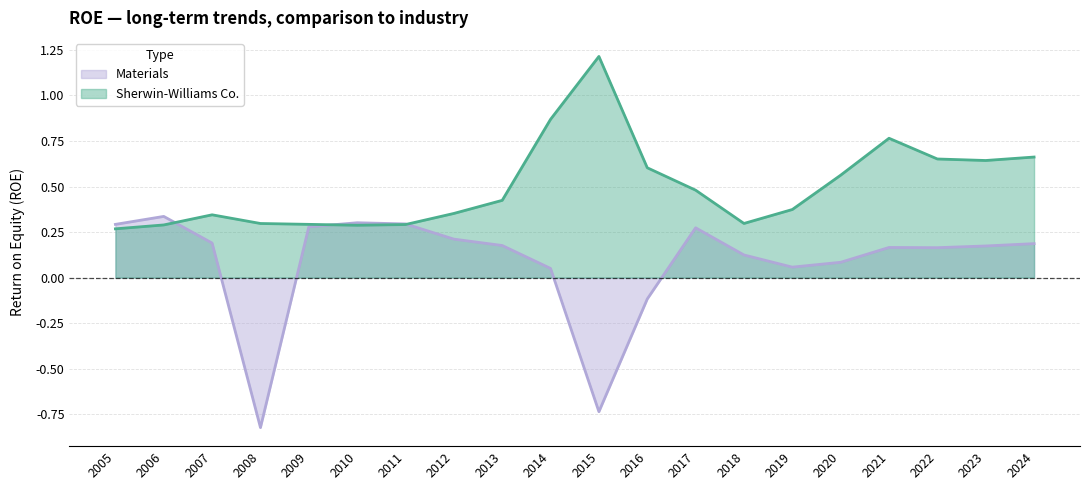

Which series has the widest spread of values?

Materials